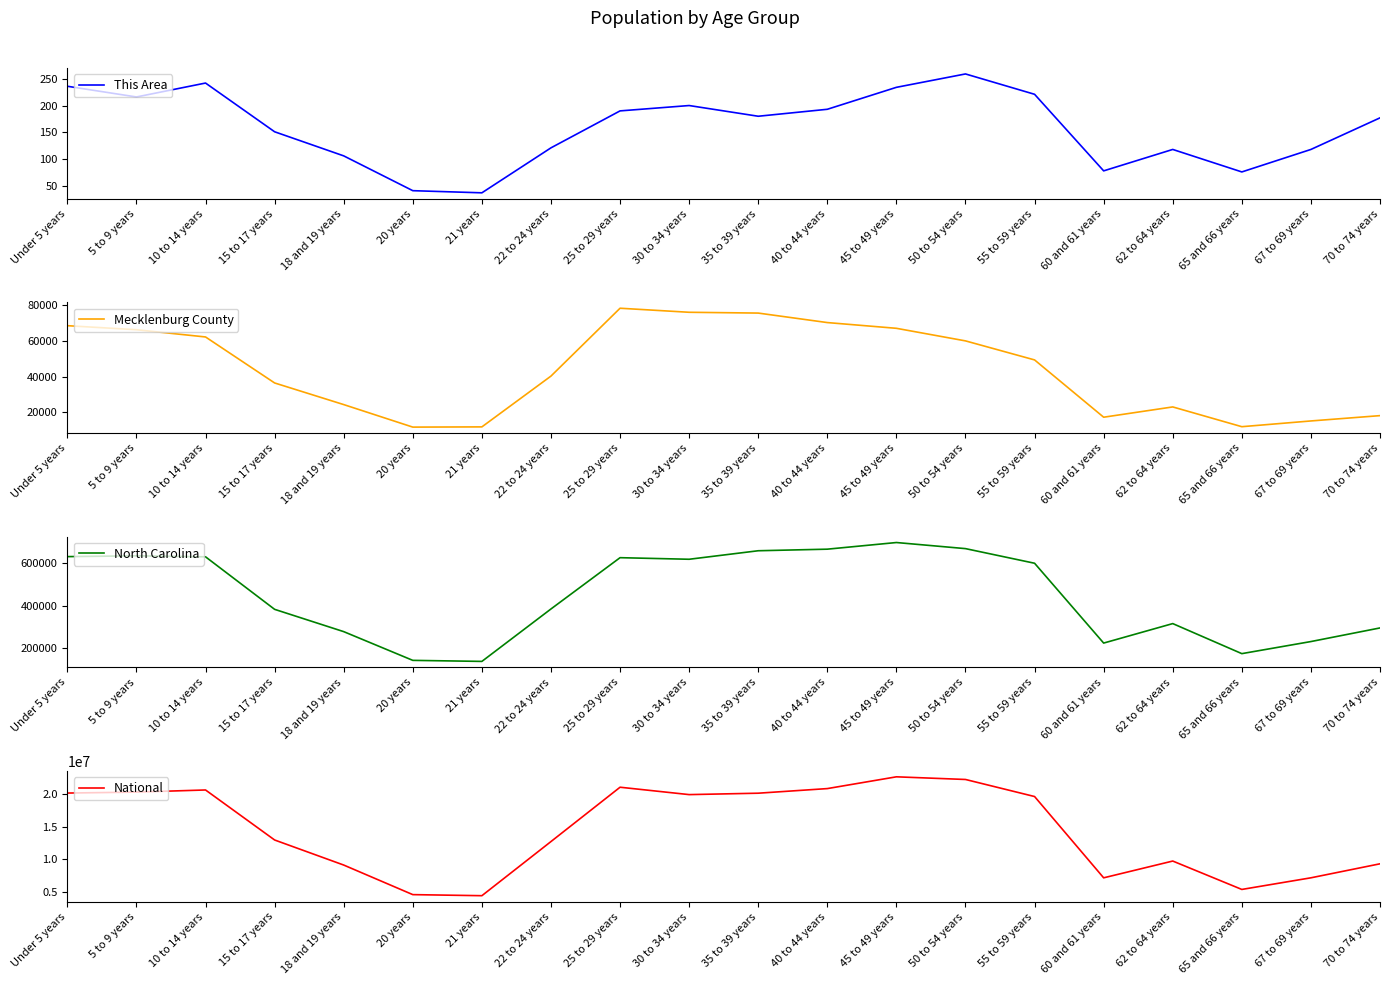

Rank the categories by Mecklenburg County value from lowest to highest.

20 years, 21 years, 65 and 66 years, 67 to 69 years, 60 and 61 years, 70 to 74 years, 62 to 64 years, 18 and 19 years, 15 to 17 years, 22 to 24 years, 55 to 59 years, 50 to 54 years, 10 to 14 years, 5 to 9 years, 45 to 49 years, Under 5 years, 40 to 44 years, 35 to 39 years, 30 to 34 years, 25 to 29 years